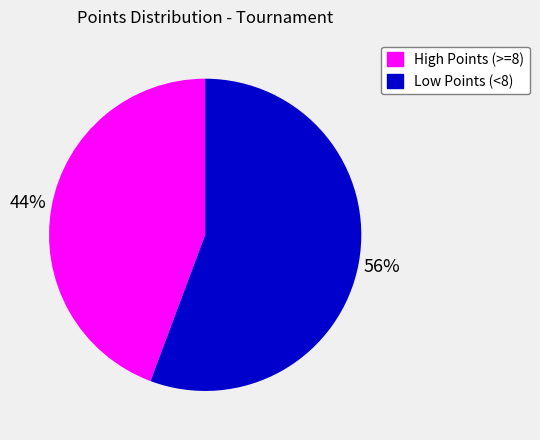

Which slice is the largest?

Low Points (<8)